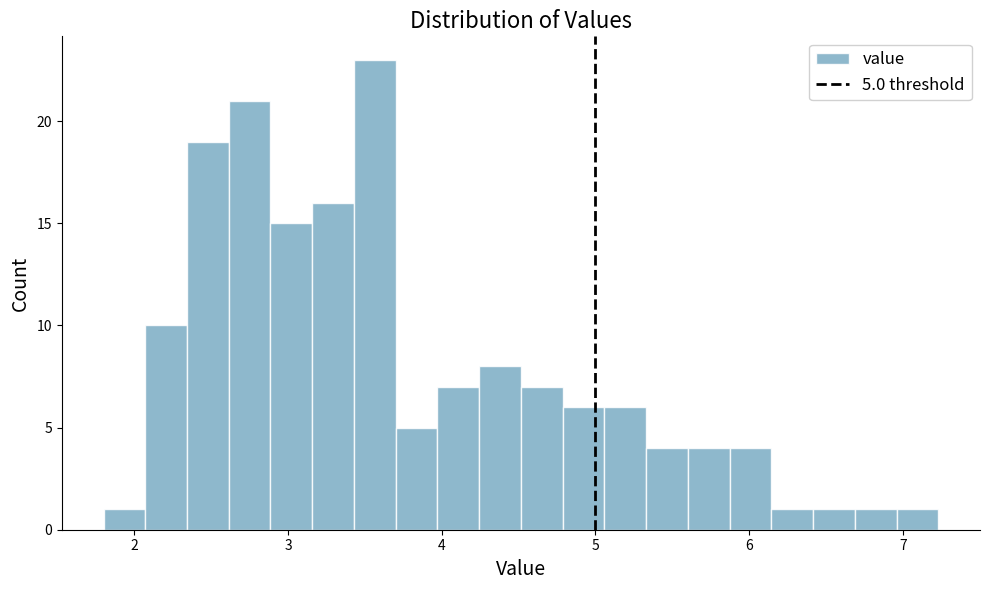

Read against the x-axis, roughly where is the centre of the tallest bar?

3.6